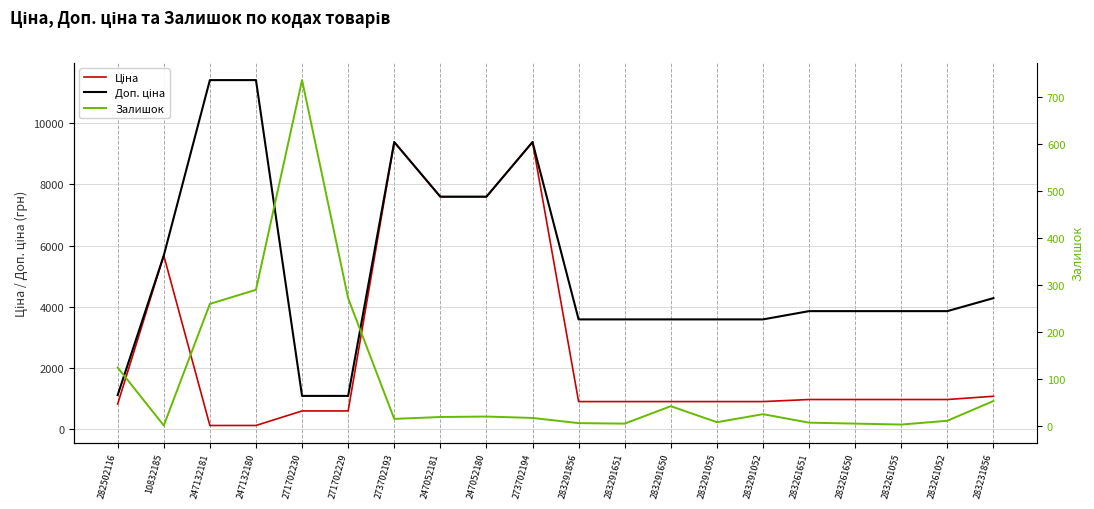

How many lines are shown in the chart?

3